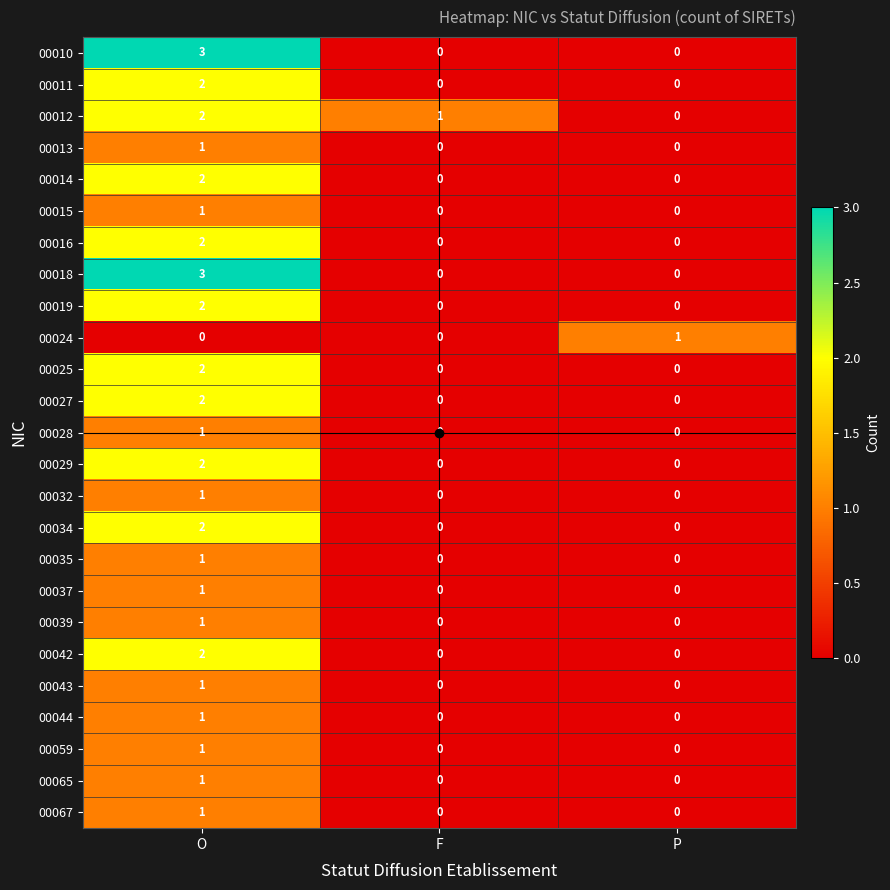

Which category has the highest value in the 00012 series?

O